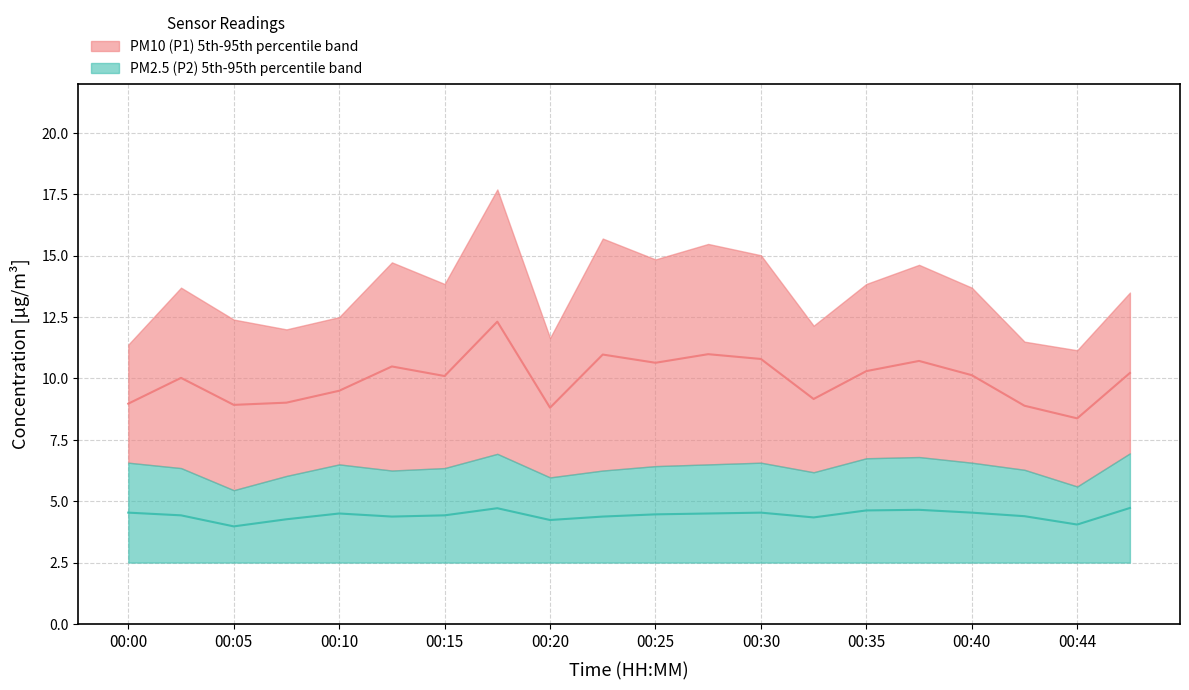

How many values in the P1 series exceed 10?

12